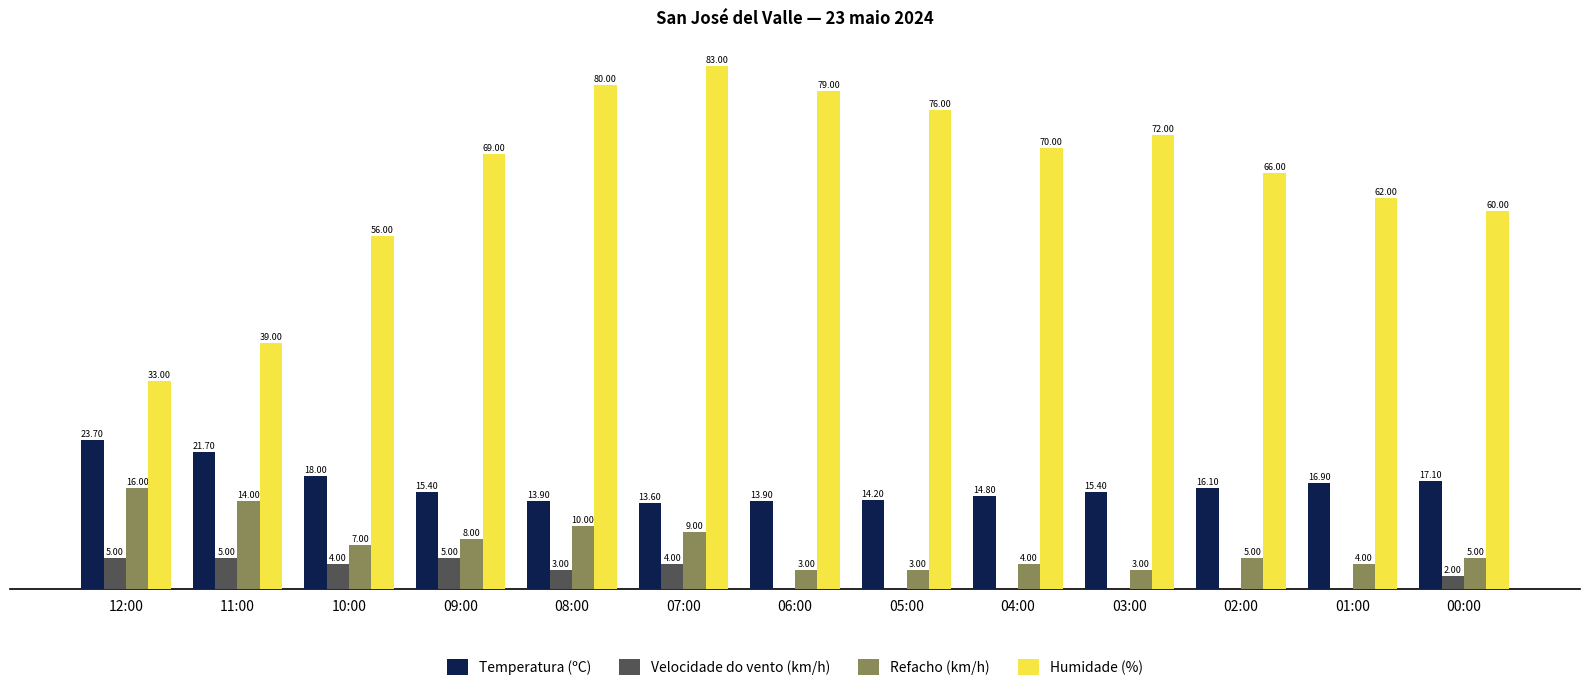

At which category is the sum across all series the highest?

07:00